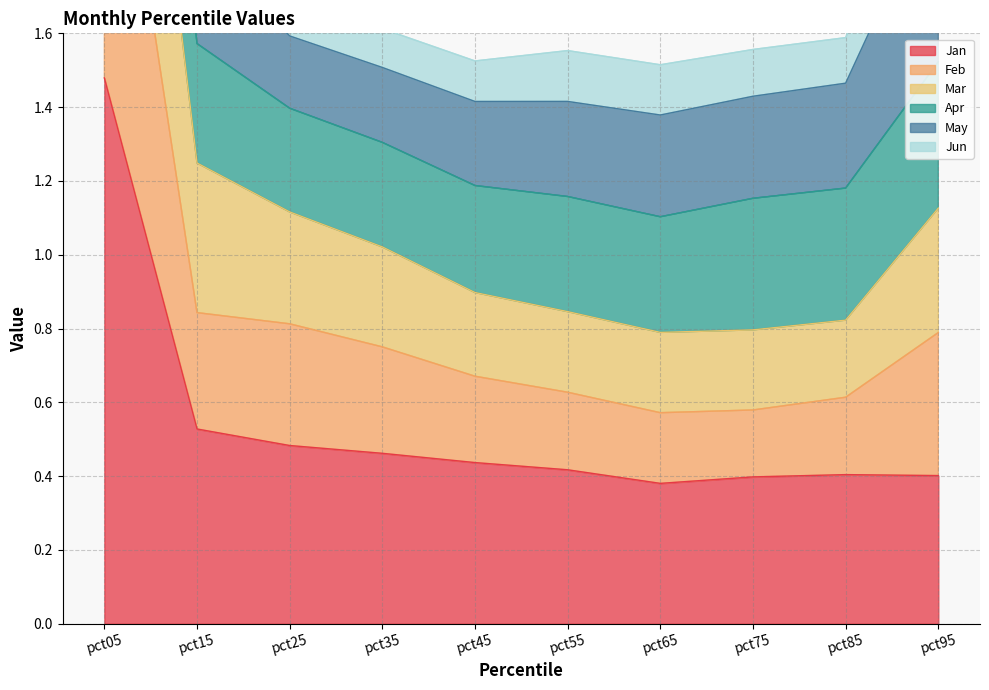

What is the total value across all series at pct85?

2.4